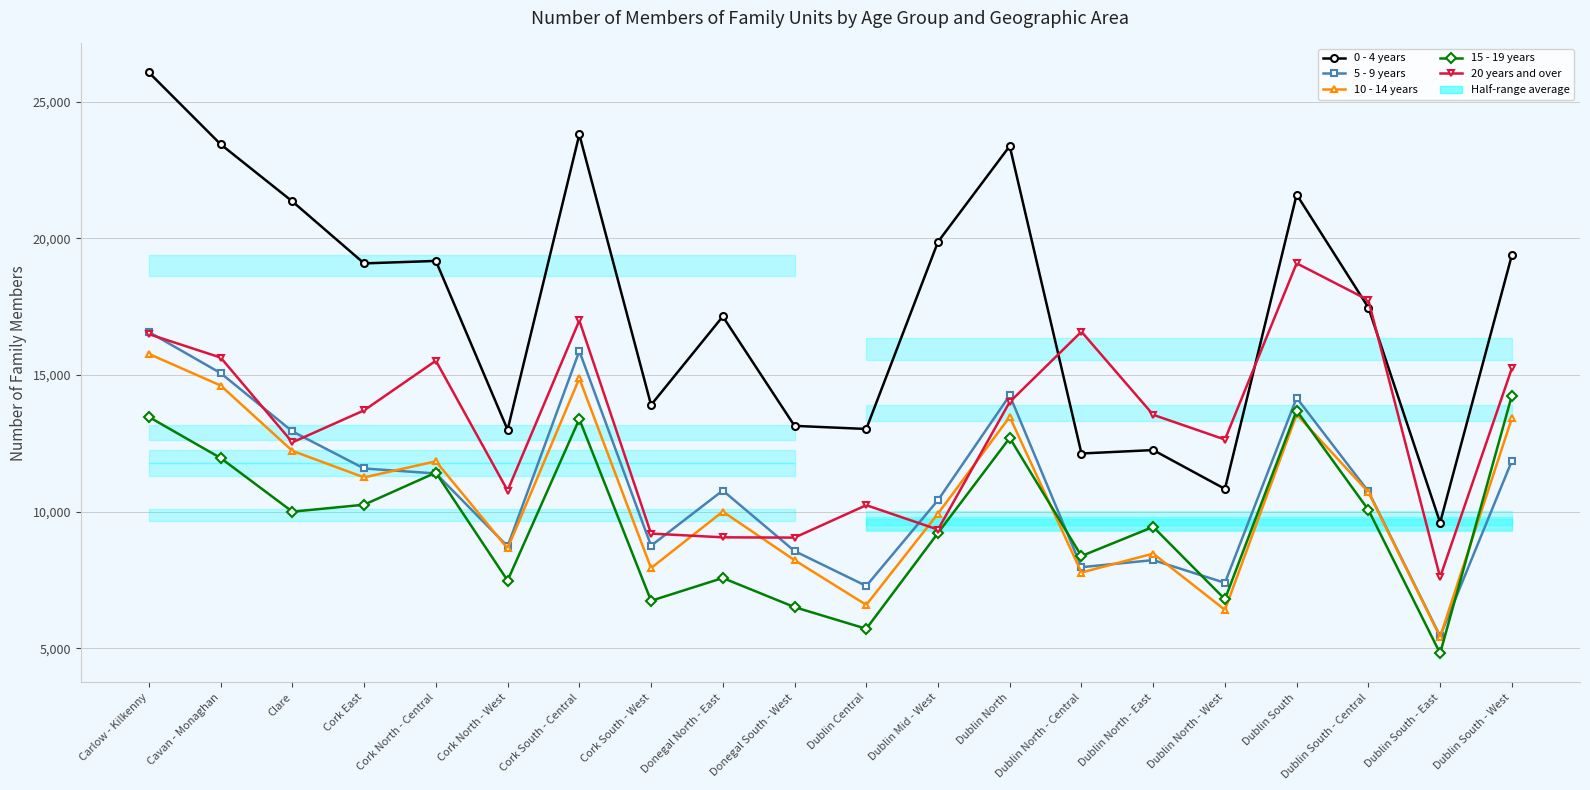

How many times do 10 - 14 years and 15 - 19 years cross each other?

3